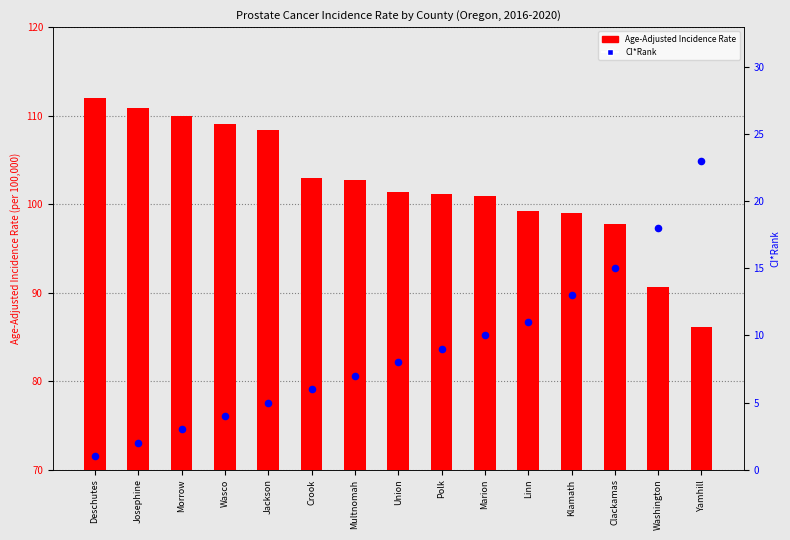

Which series reaches the minimum Y coordinate?

CI*Rank